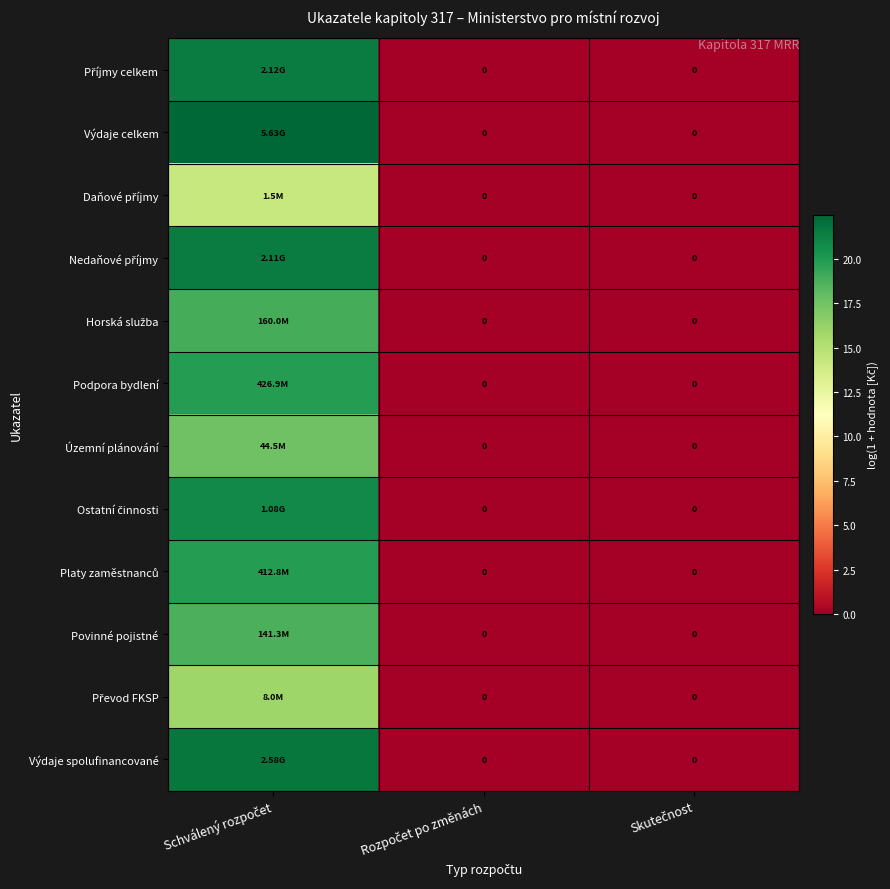

List the series in order of their peak value, lowest first.

Daňové příjmy, Převod FKSP, Územní plánování, Povinné pojistné, Horská služba, Platy zaměstnanců, Podpora bydlení, Ostatní činnosti, Nedaňové příjmy, Příjmy celkem, Výdaje spolufinancované, Výdaje celkem